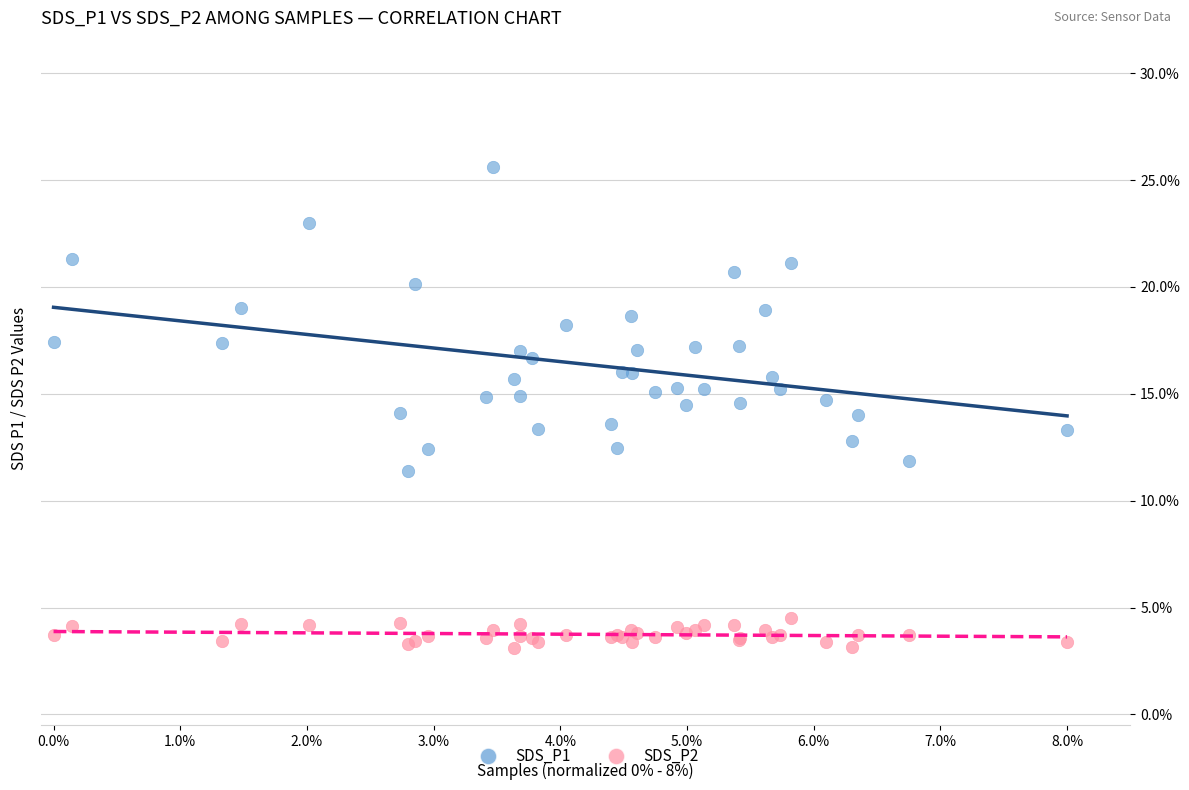

What are all the series names shown in the legend?

SDS_P1, SDS_P2